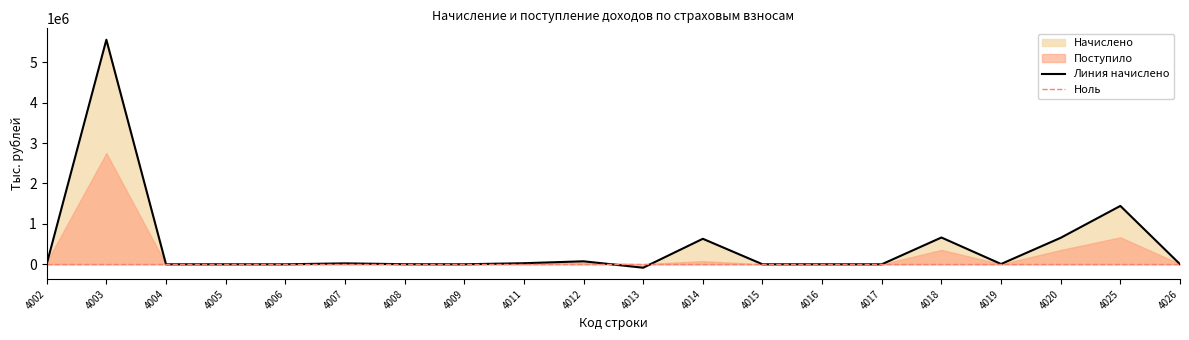

Reading left to right, transcribe all the data shown in this chart.

4002=8732	4003=5557001	4004=94	4005=212	4006=21	4007=22754	4008=2076	4009=495	4011=26435	4012=73878	4013=-84476	4014=630896	4015=445	4016=298	4017=107	4018=662468	4019=6896	4020=655572	4025=1444414	4026=2241